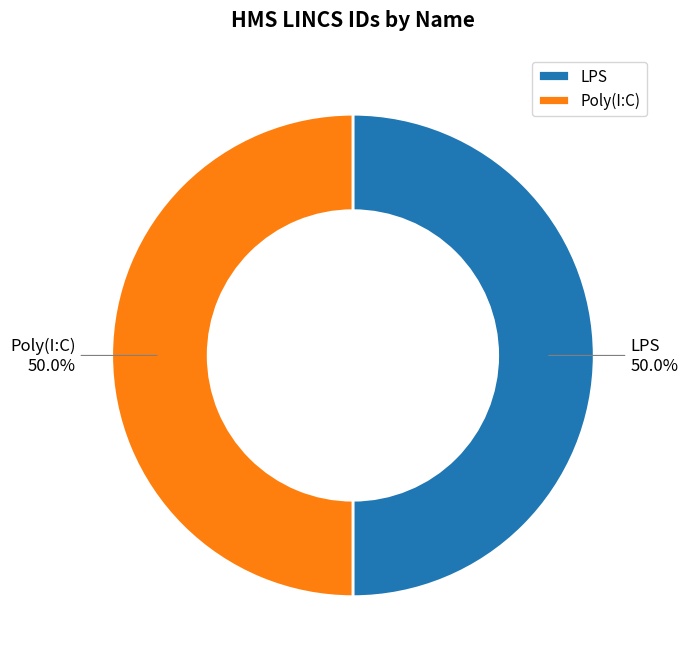

What percentage do LPS and Poly(I:C) together represent?

100.0%